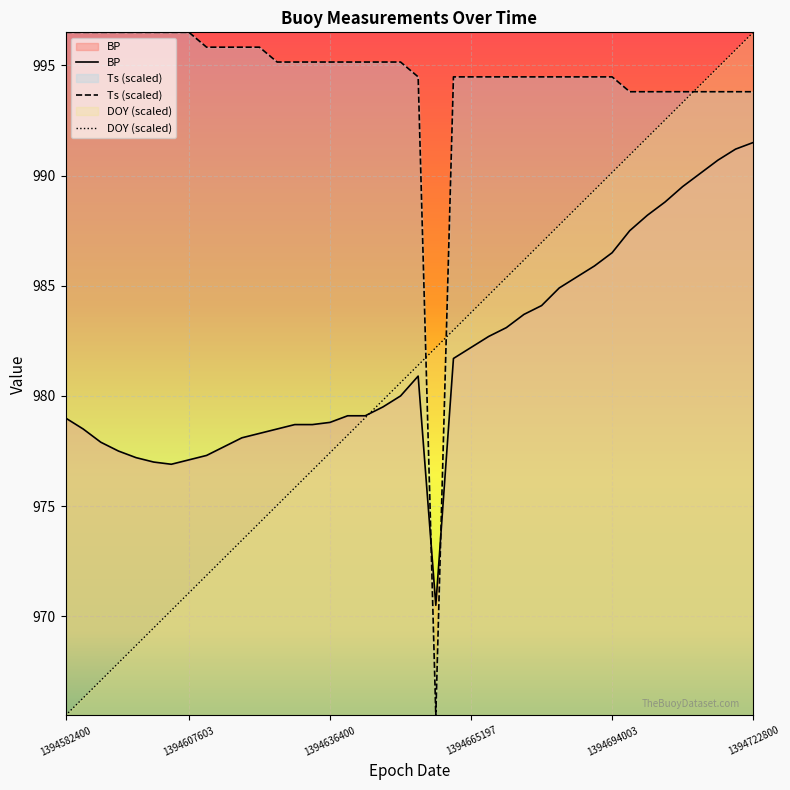

Does the chart display data point markers on the line(s)?

No